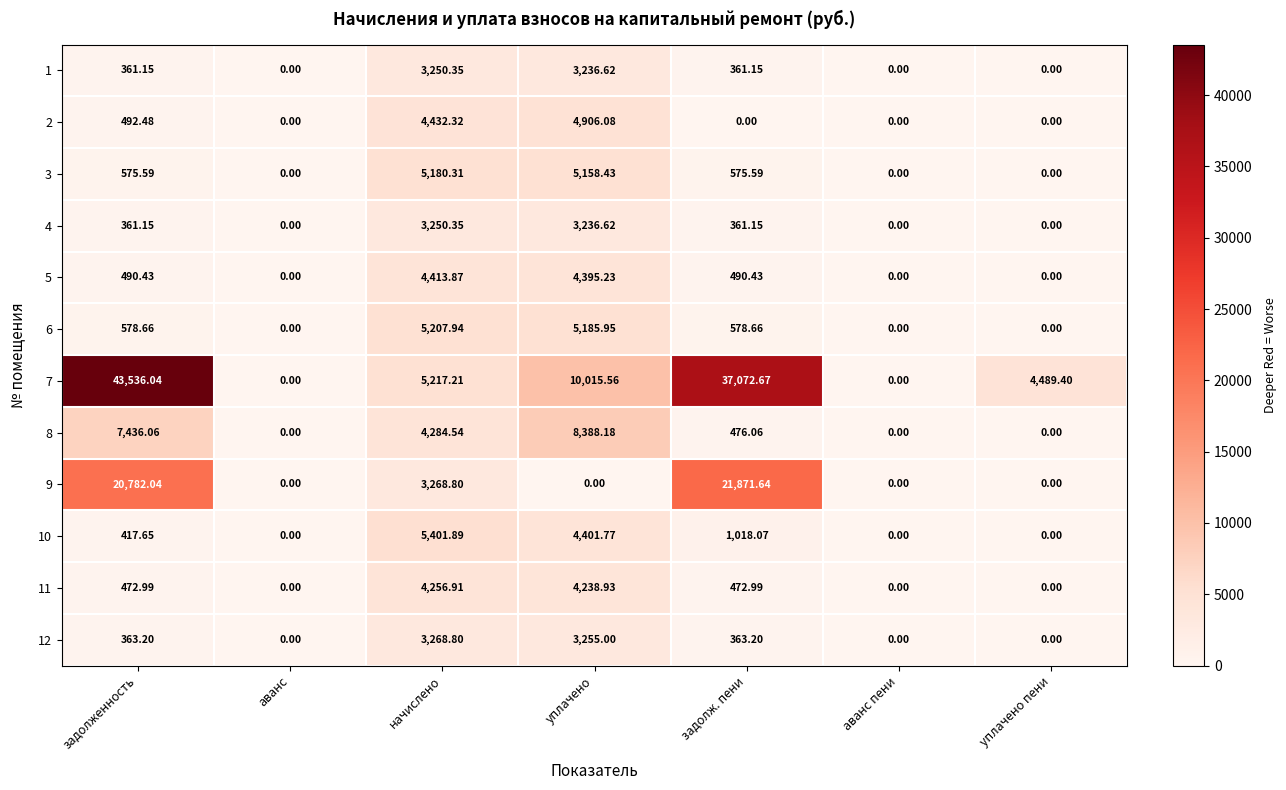

At which label does 4 reach its peak?

начислено